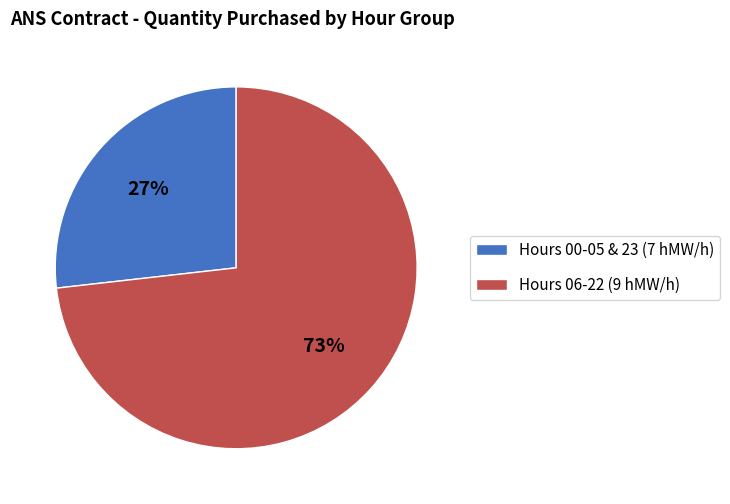

How many slices are in this pie chart?

2